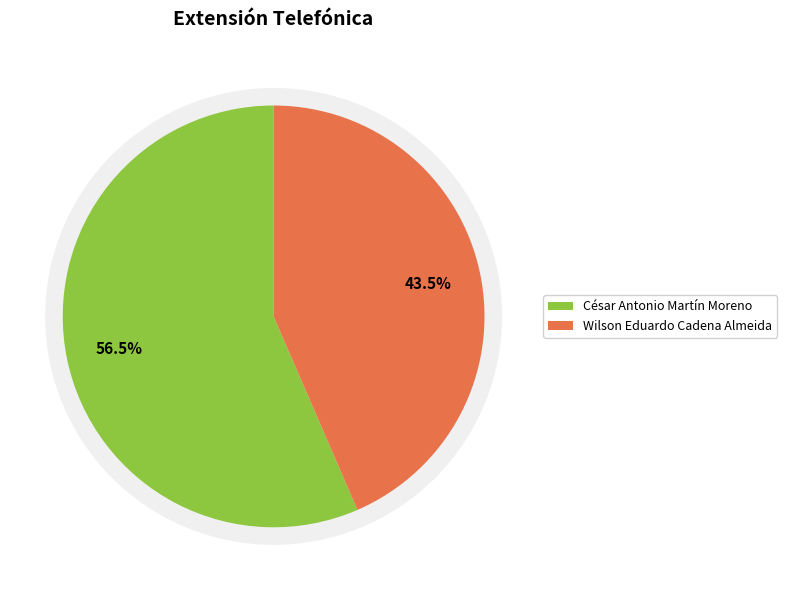

What is the largest slice in the pie chart?

César Antonio Martín Moreno